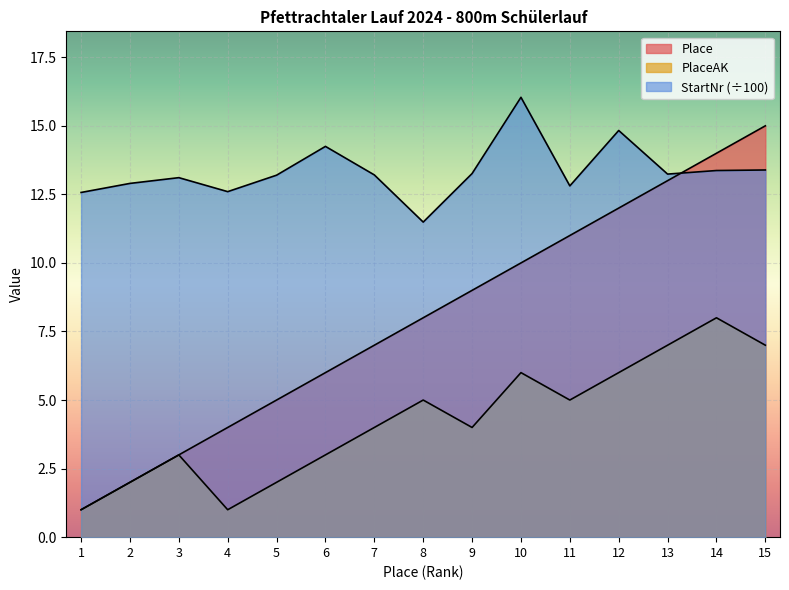

Which label corresponds to the smallest value in the chart?

1